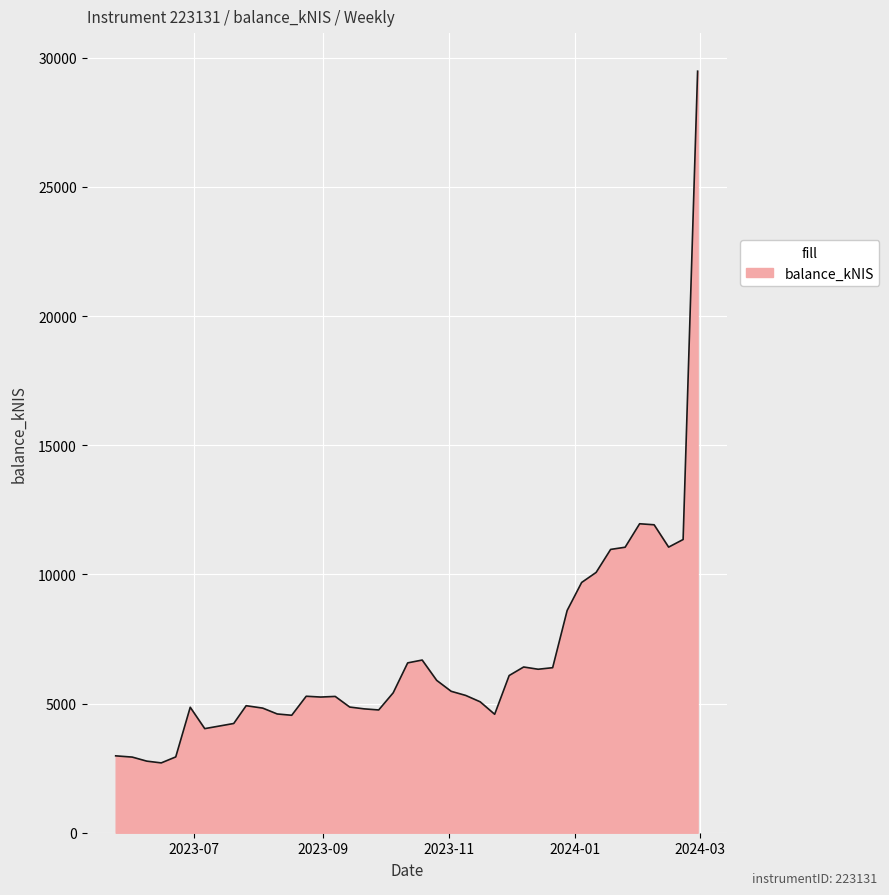

What is the difference between the maximum and minimum values?

26778.0